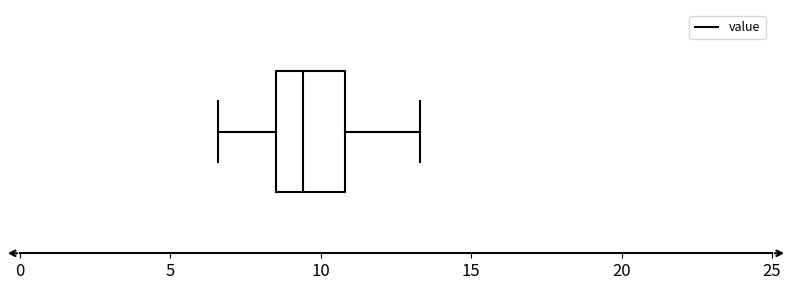

Where is the right edge of the box on the x-axis? The values are not printed on the chart, so give them approximately, as read against the axis.

11.0